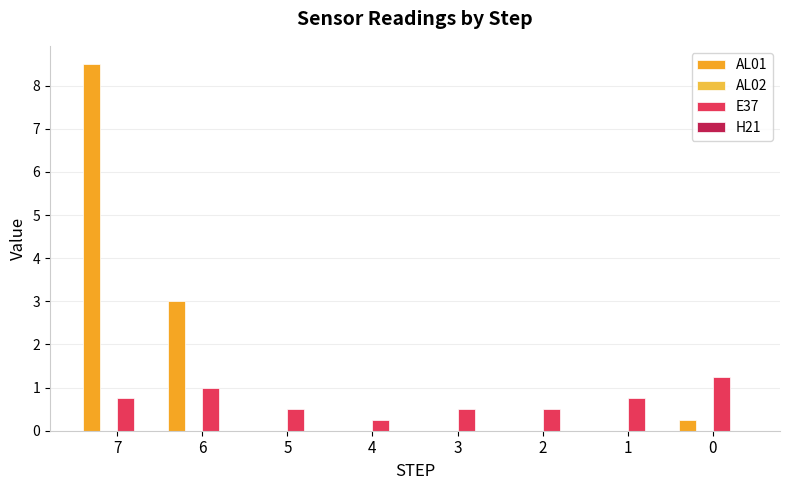

Are the bars horizontal?

No